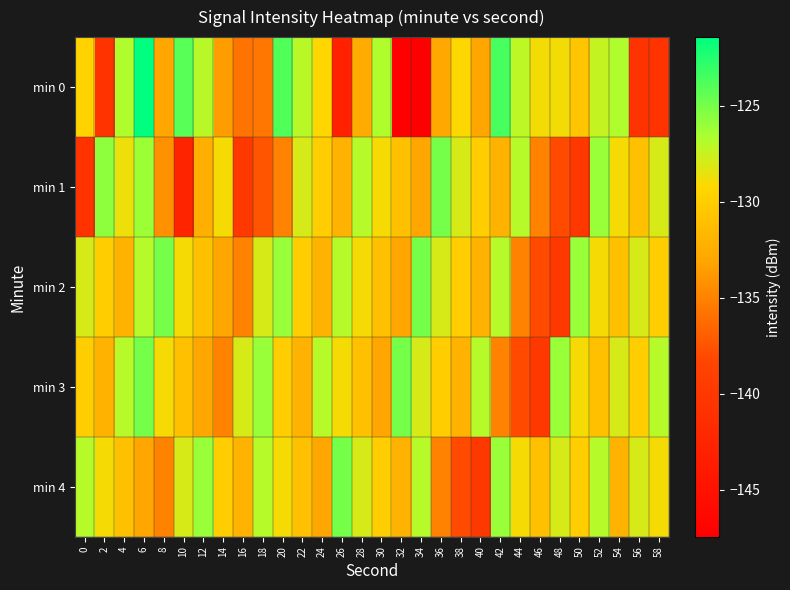

Which series has the largest range (max minus min)?

min 0